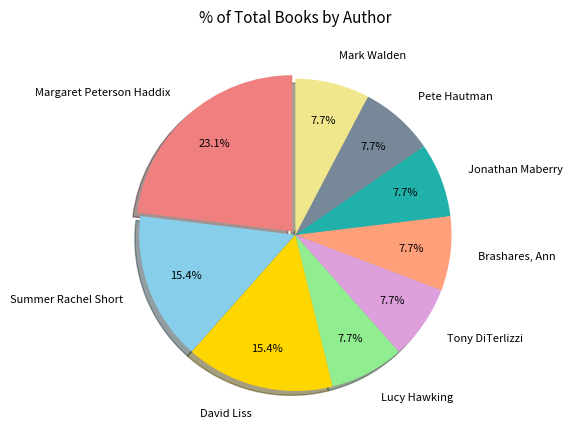

Which slice is the largest?

Margaret Peterson Haddix